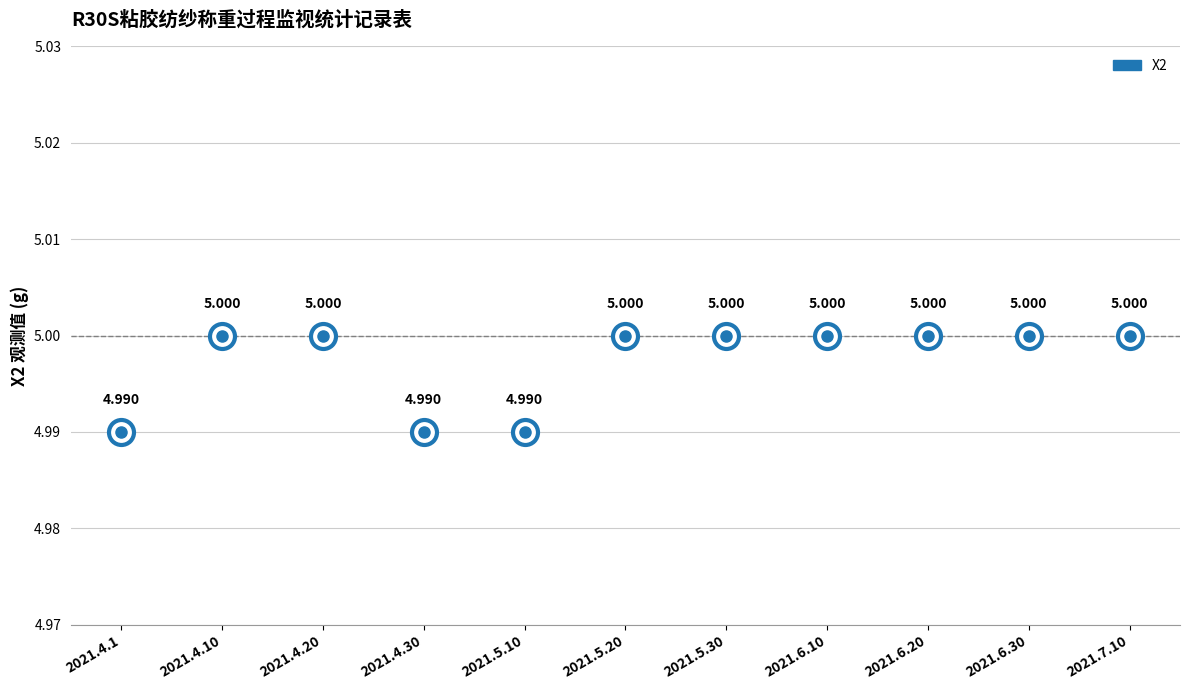

True or false: there are more than 0 points higher than both neighbors.

False